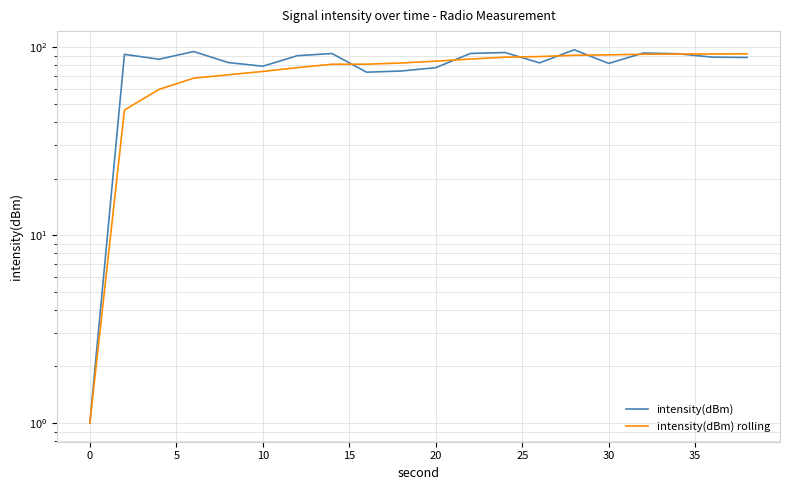

Does the chart display data point markers on the line(s)?

No